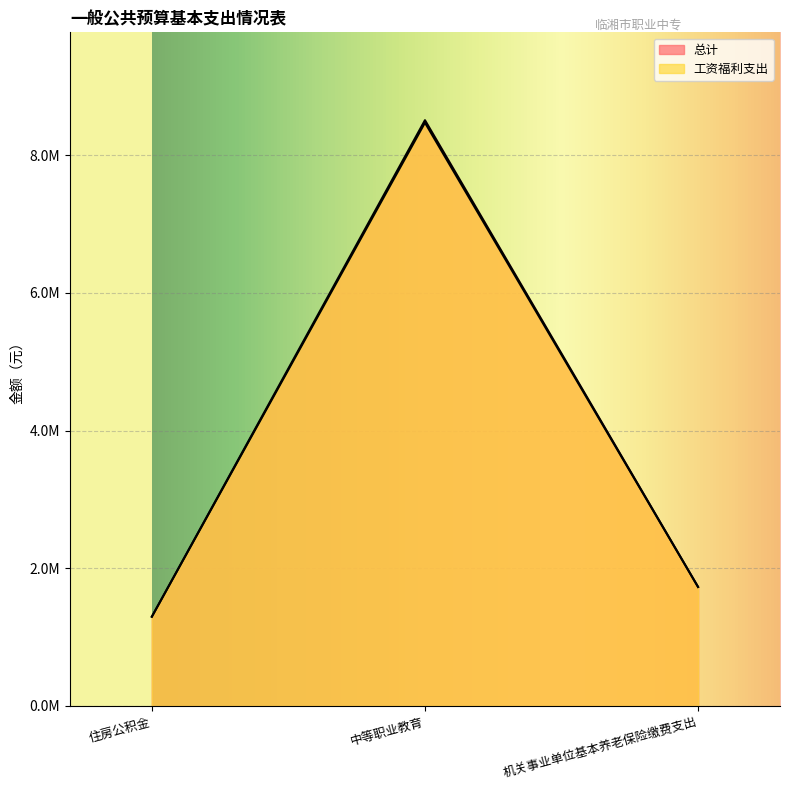

What is the label of the 1st point from the left?

住房公积金